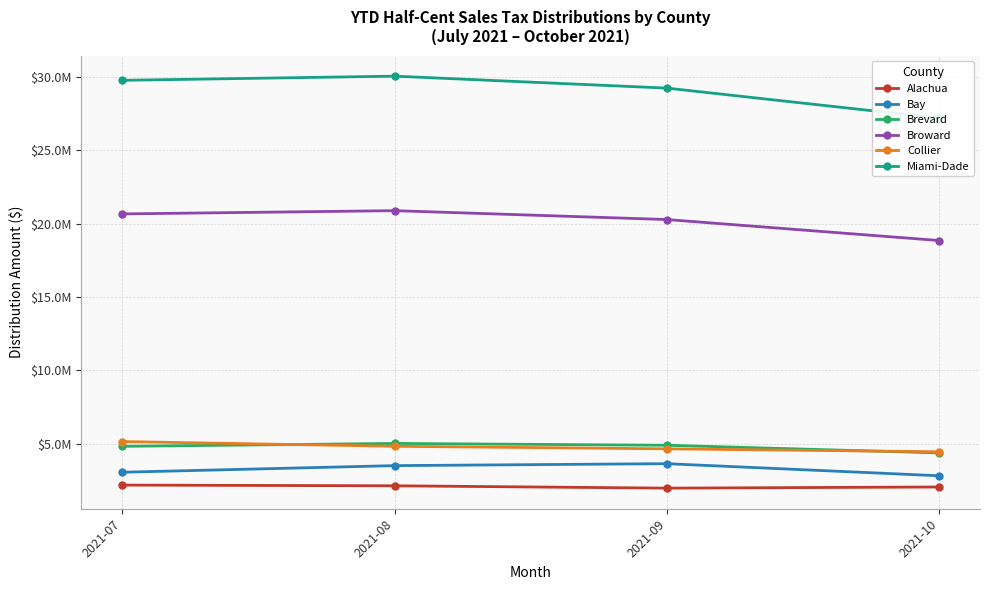

Rank the series by their maximum value, from lowest to highest.

Alachua, Bay, Brevard, Collier, Broward, Miami-Dade